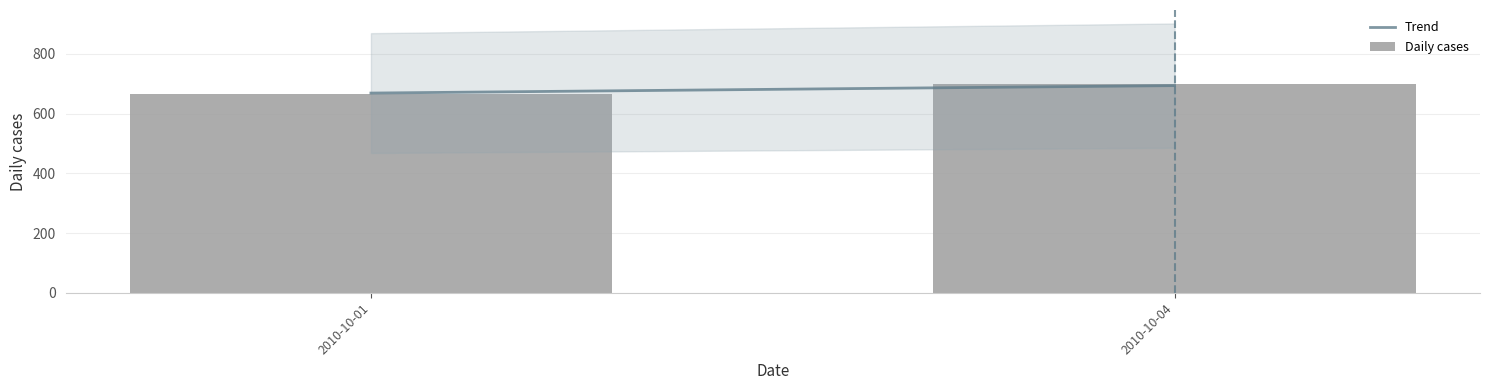

Reading left to right, list all the values displayed in this chart.

2010-10-01=666	2010-10-04=698